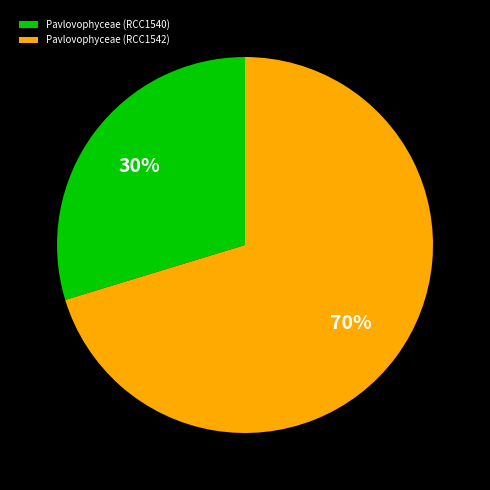

To the nearest percent, what portion does Pavlovophyceae (RCC1540) represent?

30%